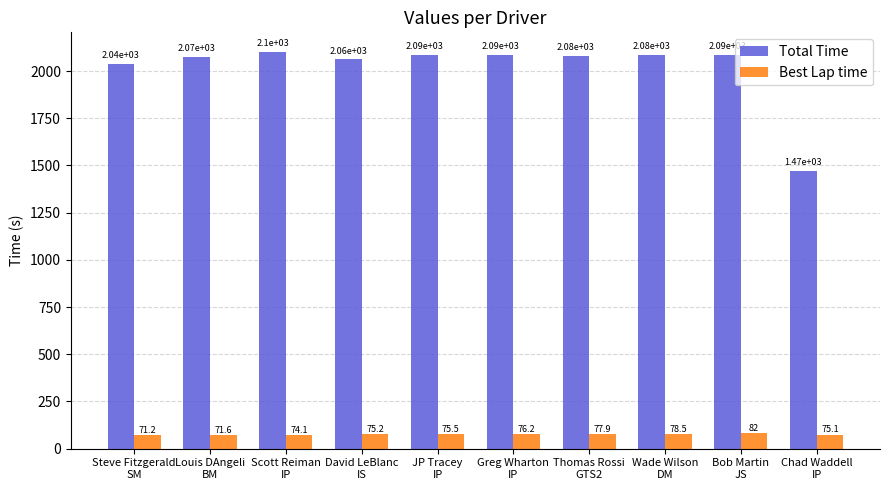

True or false: Total Time has a value of 2072.4 at Louis DAngeli
BM.

True